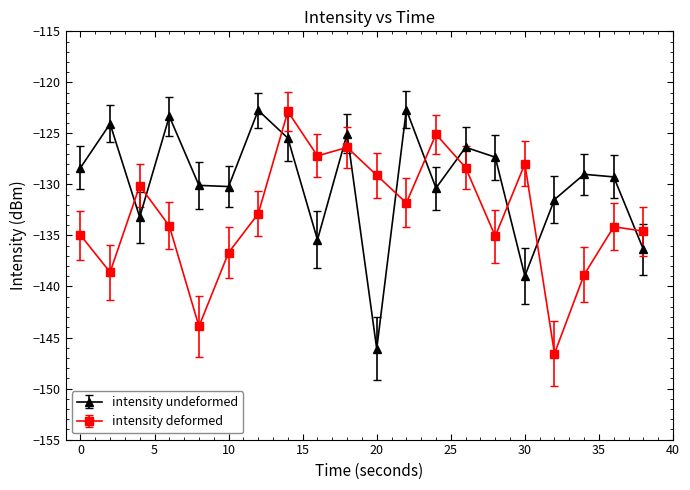

What is the difference between the second highest and minimum values in the intensity deformed series?

21.5